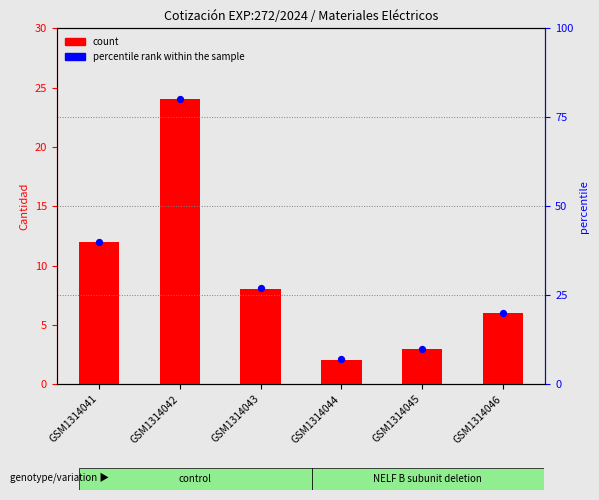

Which series has the largest total across all categories?

percentile rank within the sample